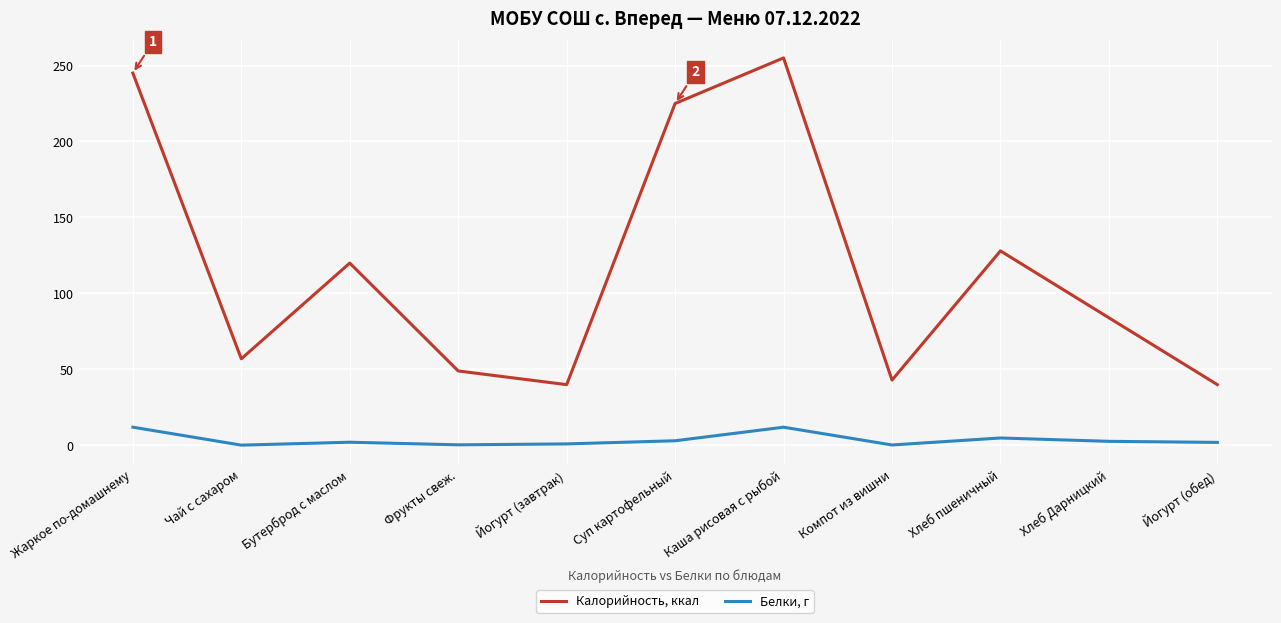

At which label is Калорийность, ккал closest to 147?

Хлеб пшеничный